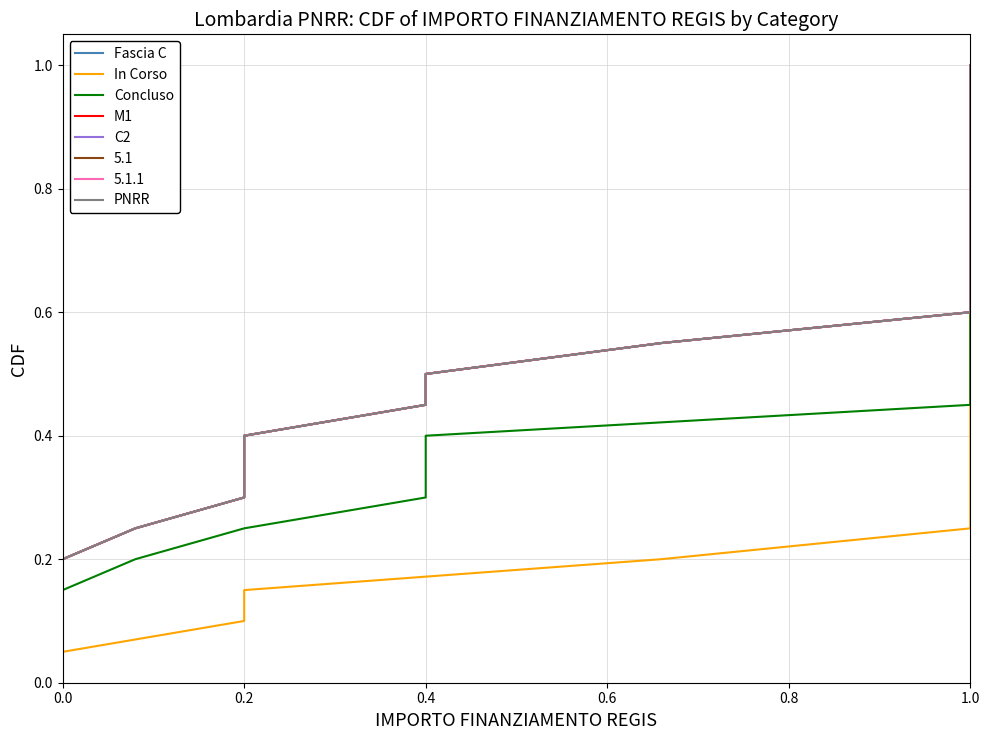

At how many categories does at least one series exceed 0?

20